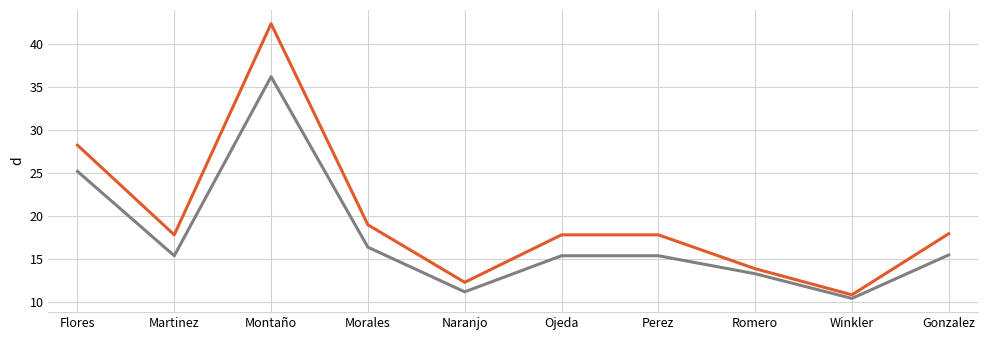

What position from the right is Winkler?

2